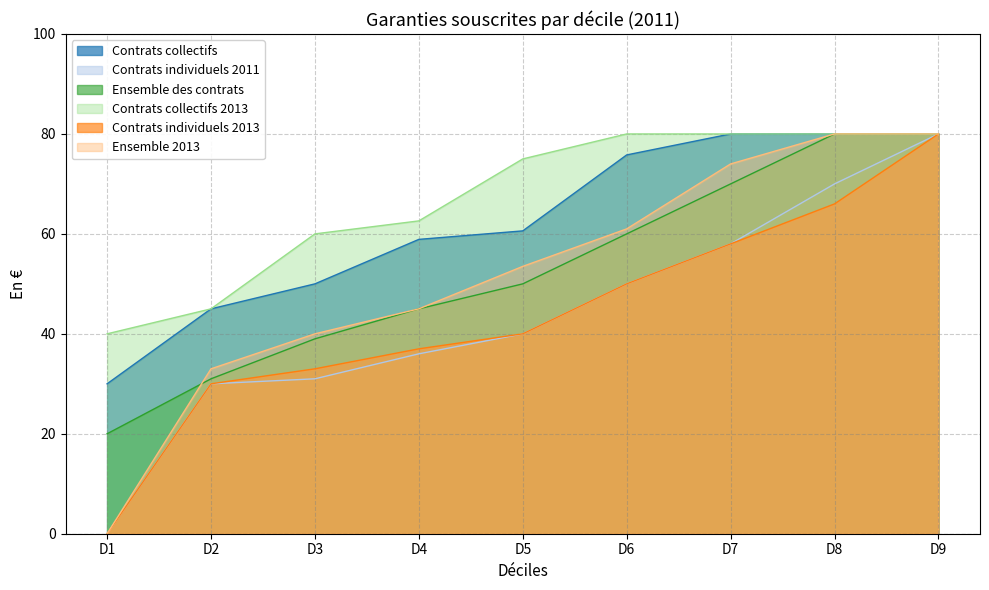

True or false: Contrats individuels 2011 has more than 2 interior local peaks.

False